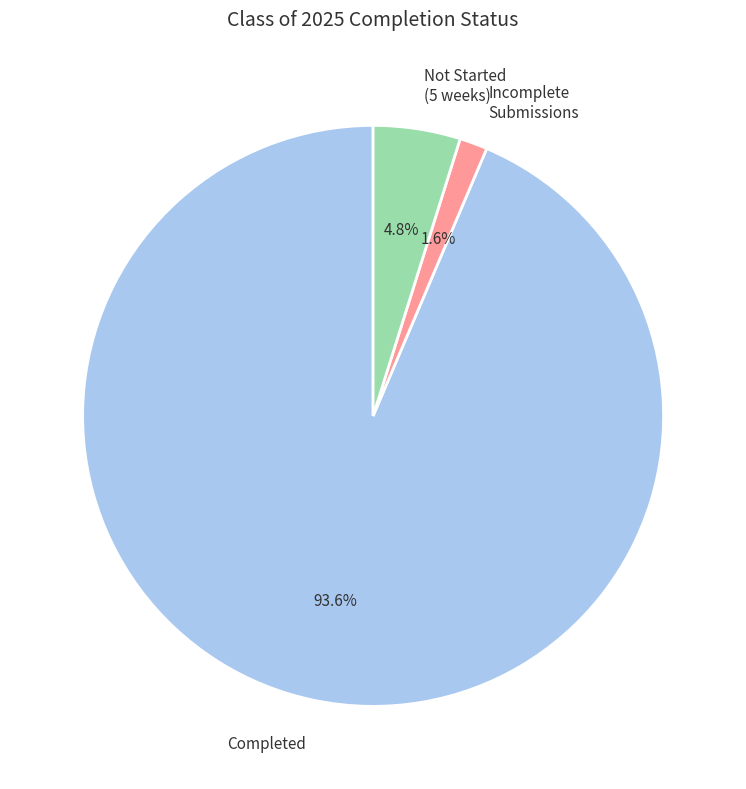

Which category accounts for the majority?

Completed